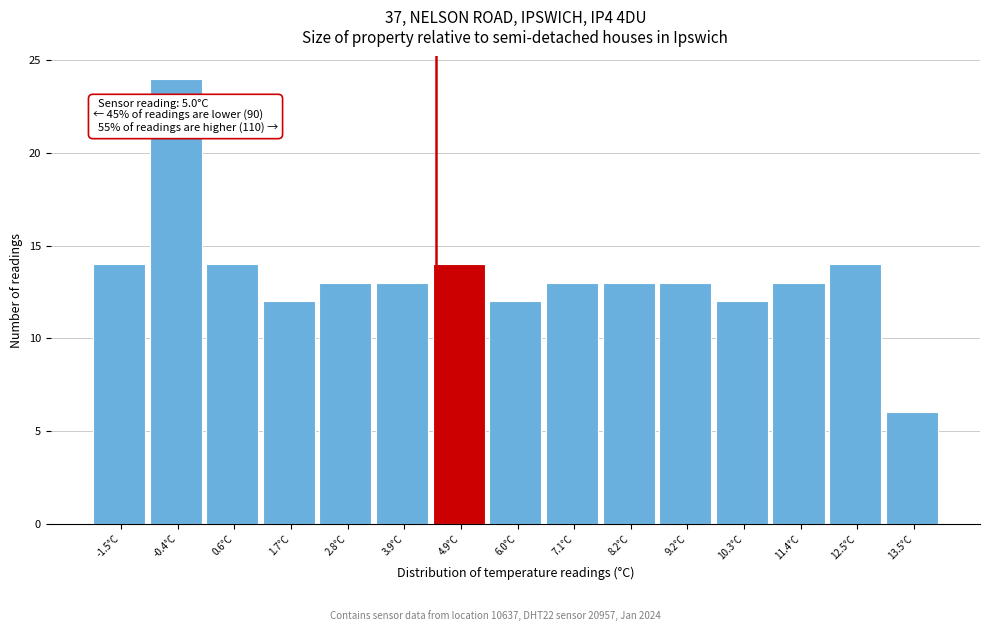

Reading left to right, extract all data points from this chart.

-1.5°C=14	-0.4°C=24	0.6°C=14	1.7°C=12	2.8°C=13	3.9°C=13	4.9°C=14	6.0°C=12	7.1°C=13	8.2°C=13	9.2°C=13	10.3°C=12	11.4°C=13	12.5°C=14	13.5°C=6